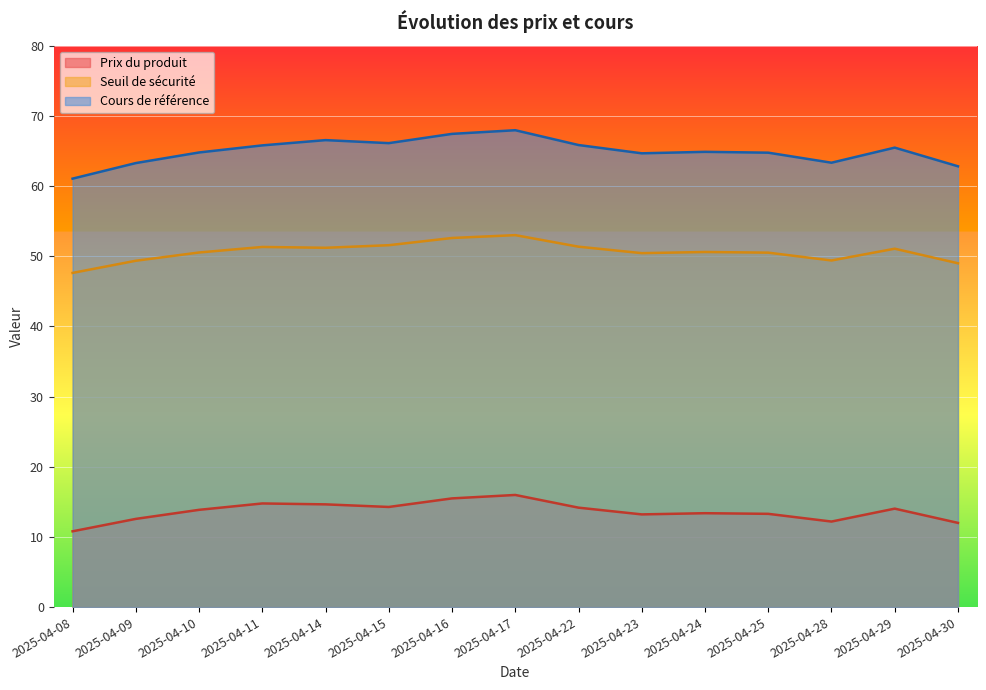

True or false: Prix du produit has a value of 13.2 at 2025-04-23.

True